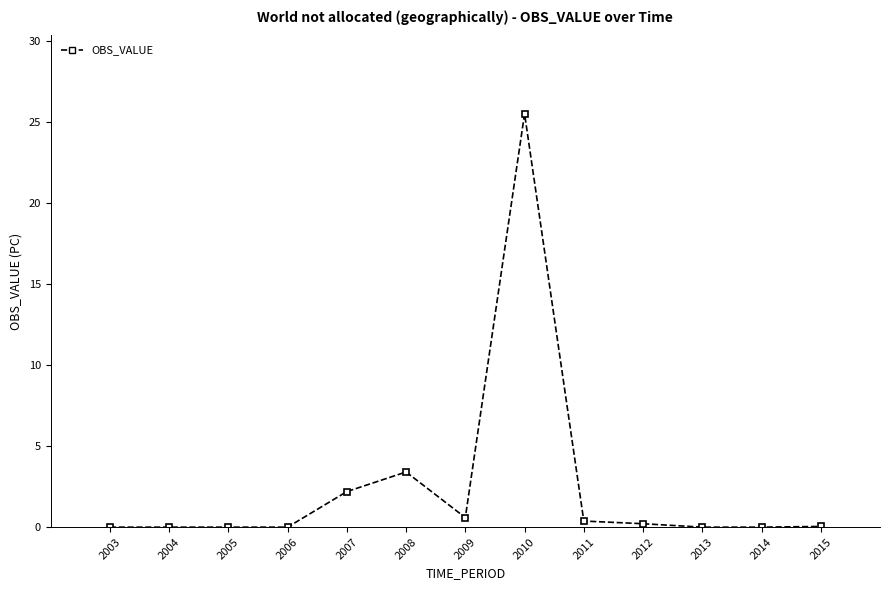

What is the value of the 8th point from the left?

25.5